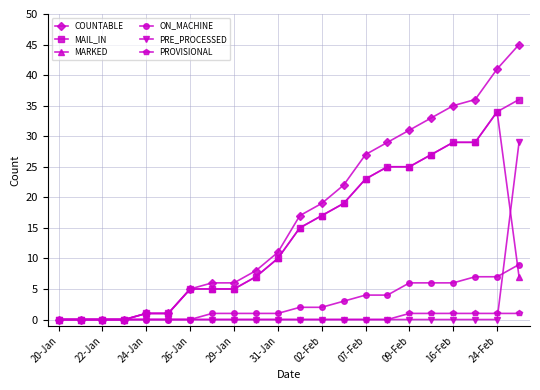

What is the greatest value displayed?

45